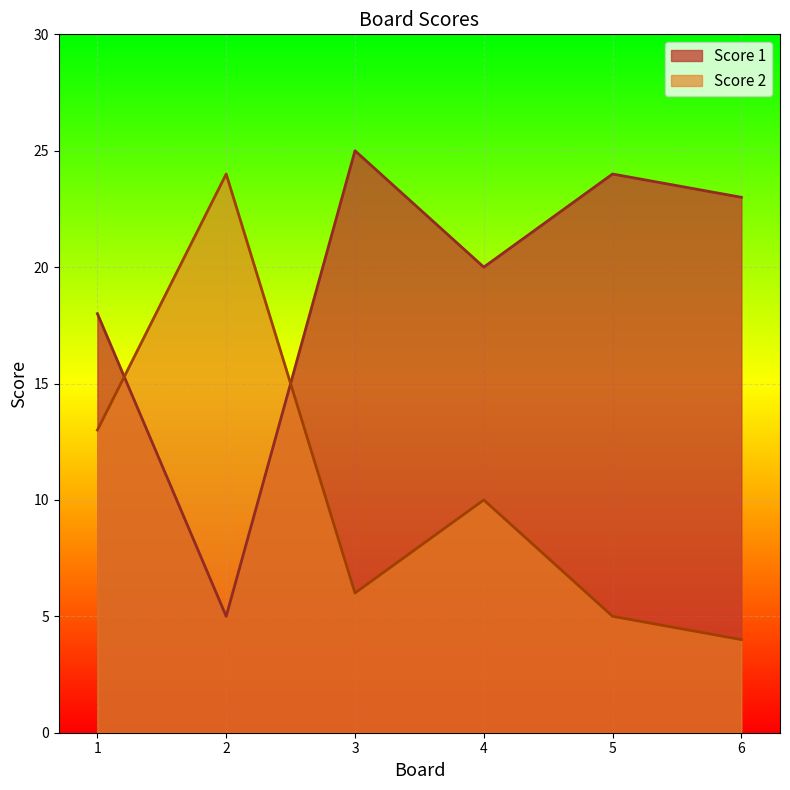

At which category is the sum across all series the highest?

1